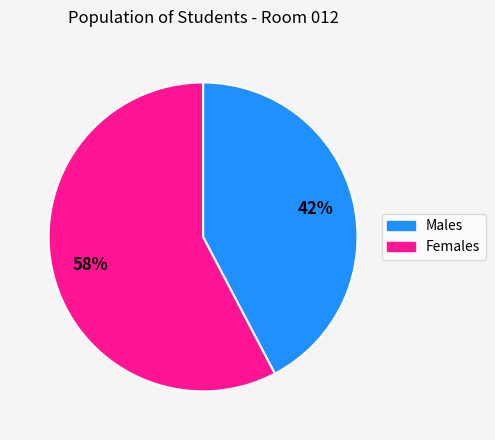

Count the number of slices in the pie.

2